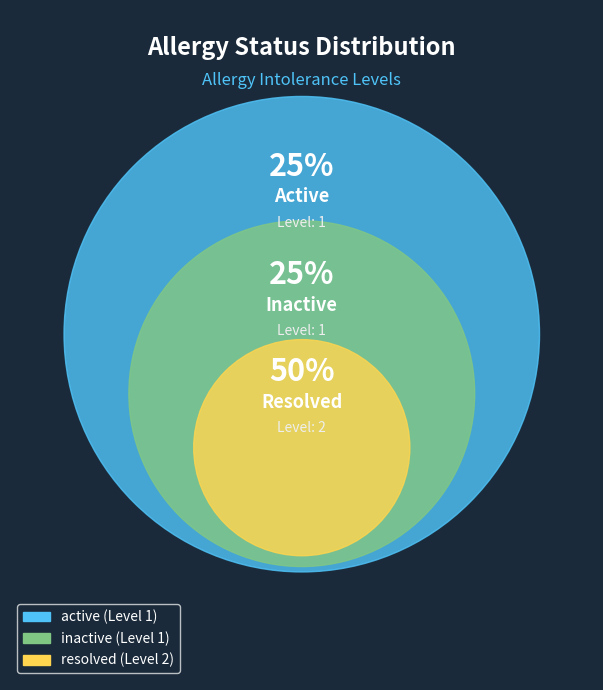

Is there a majority slice in this chart?

No